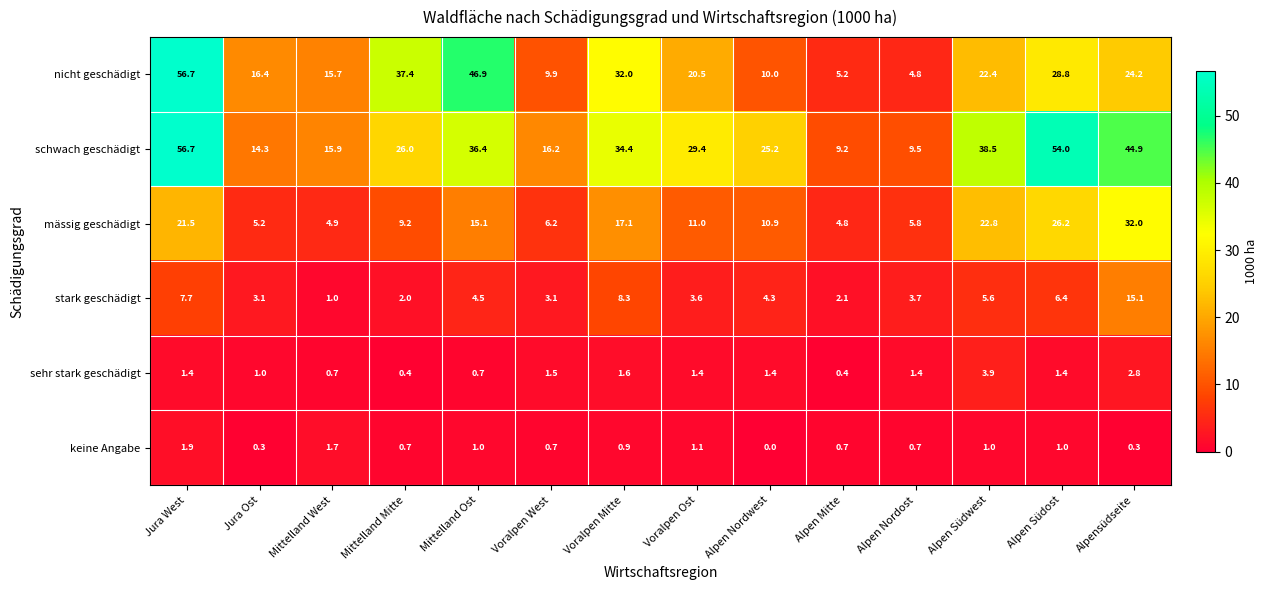

What is the difference between the highest and lowest values at Mittelland Mitte?

37.0